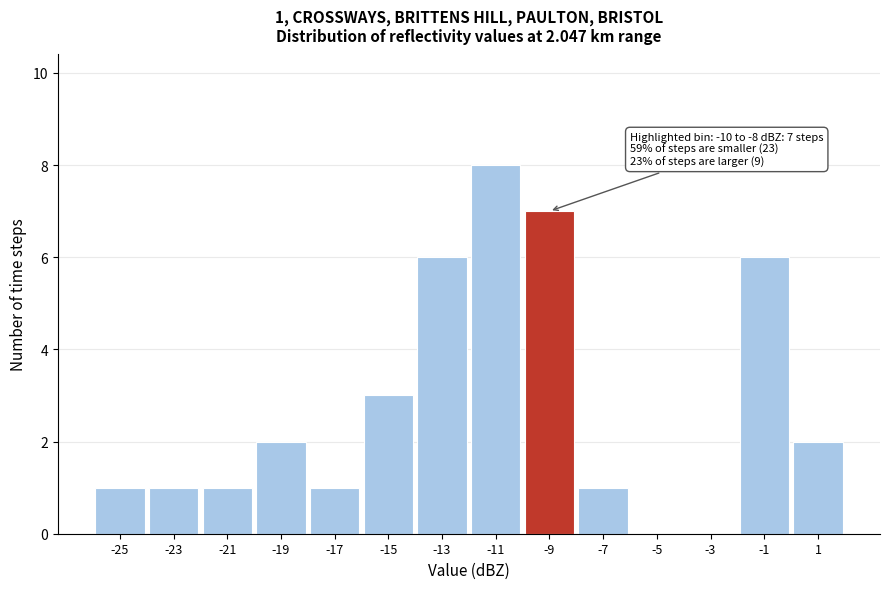

Over which range of the x-axis is the bar tallest?

-12 to -10